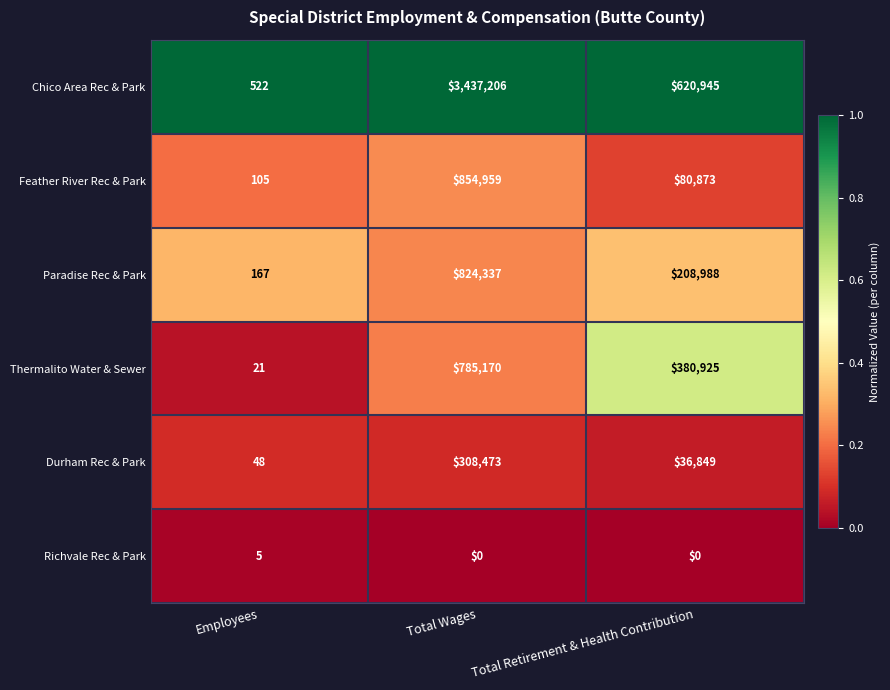

The value of Richvale Rec & Park at Total Wages is 0. True or false?

True